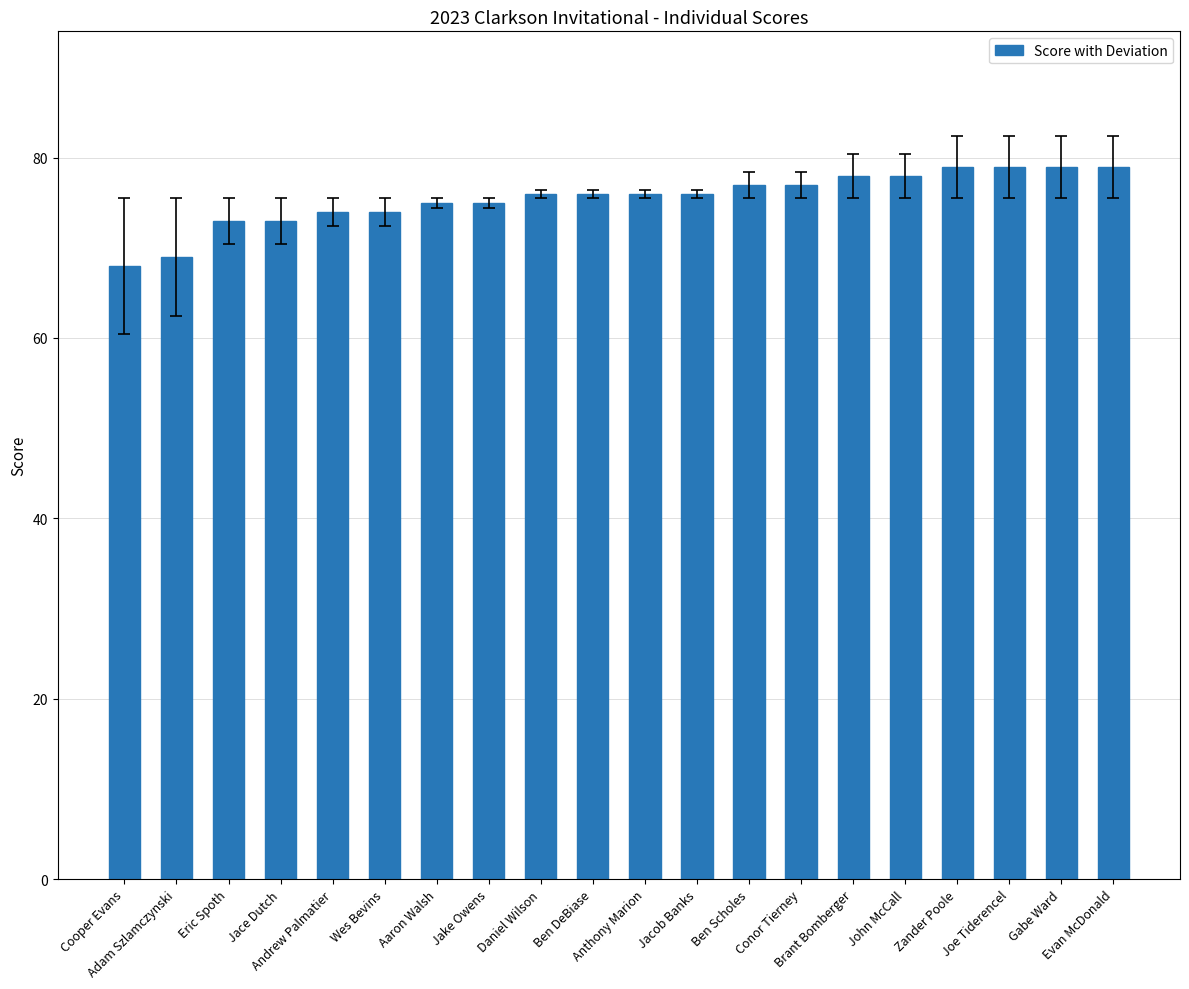

What is the smallest value displayed?

68